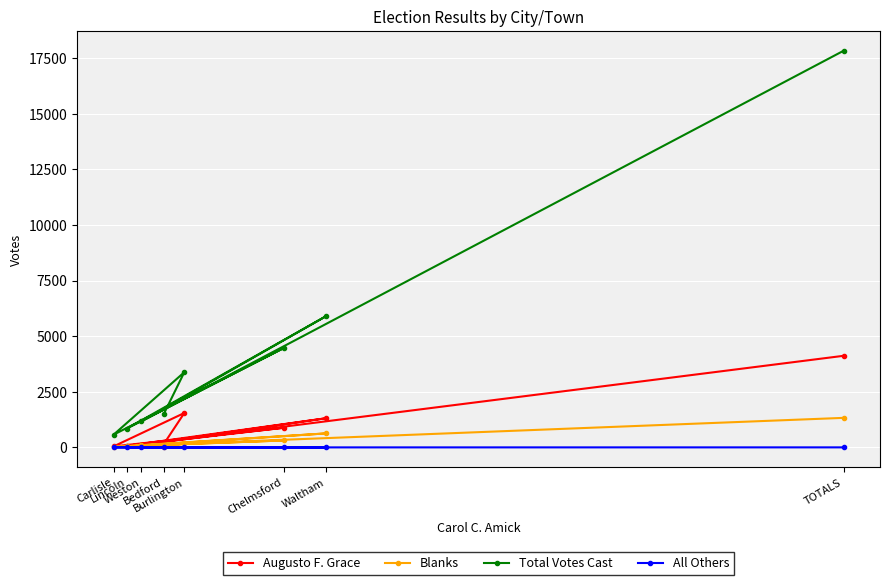

What is the difference between the Augusto F. Grace values at Bedford and Burlington?

1403